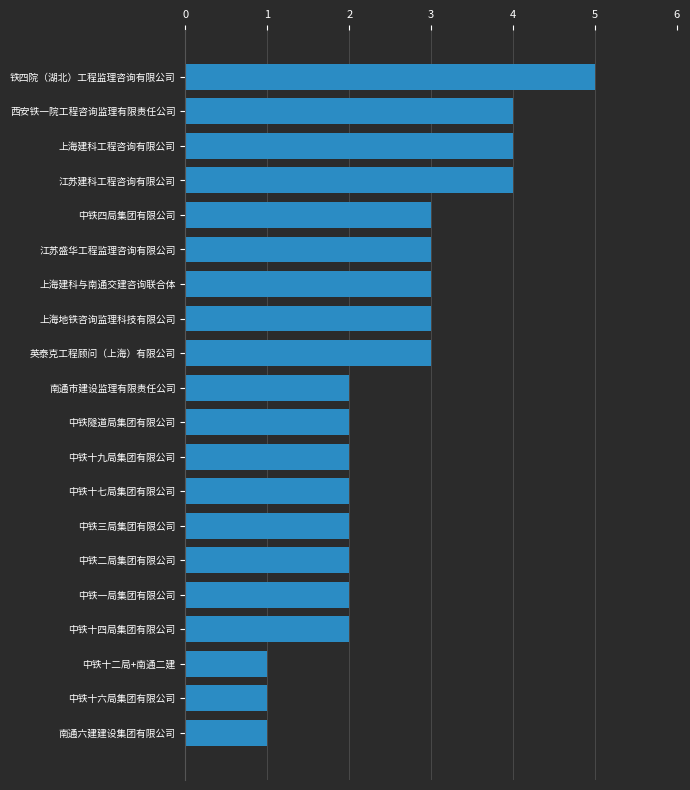

What is the difference between the second highest and second lowest values?

3